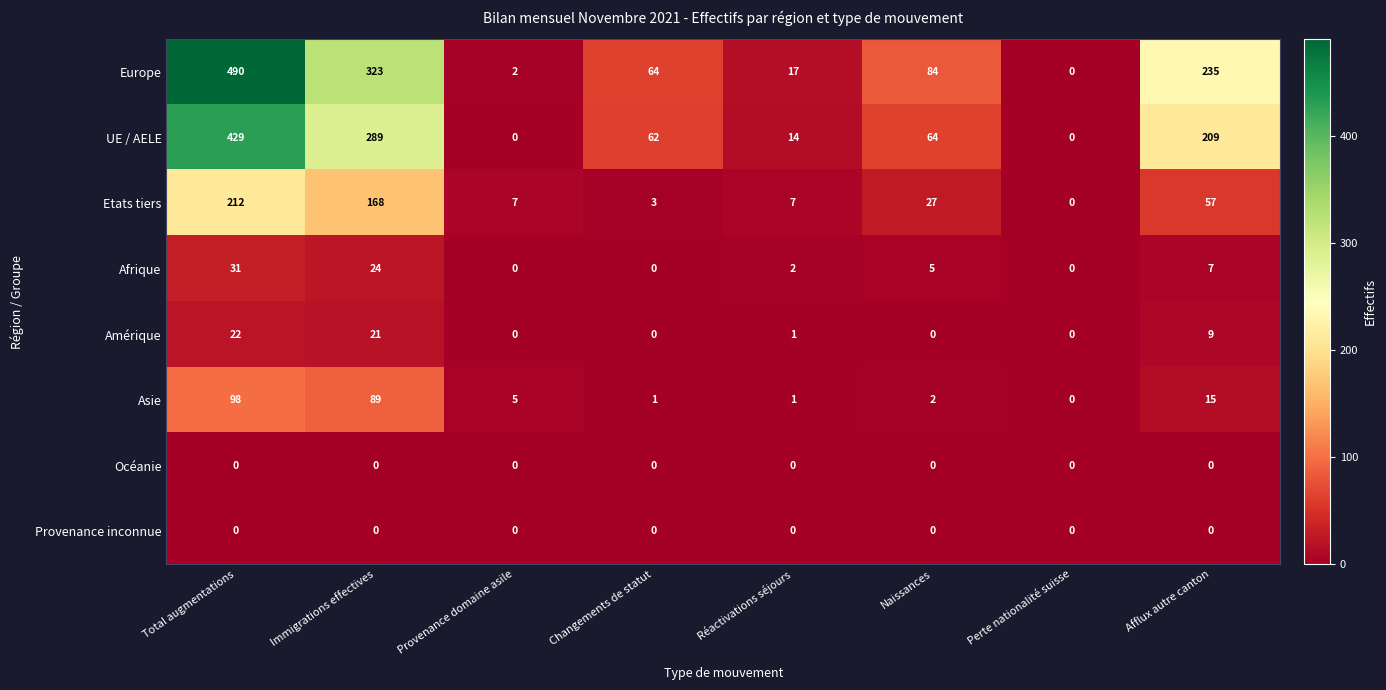

What is the difference between the second highest and minimum values in the Europe series?

323